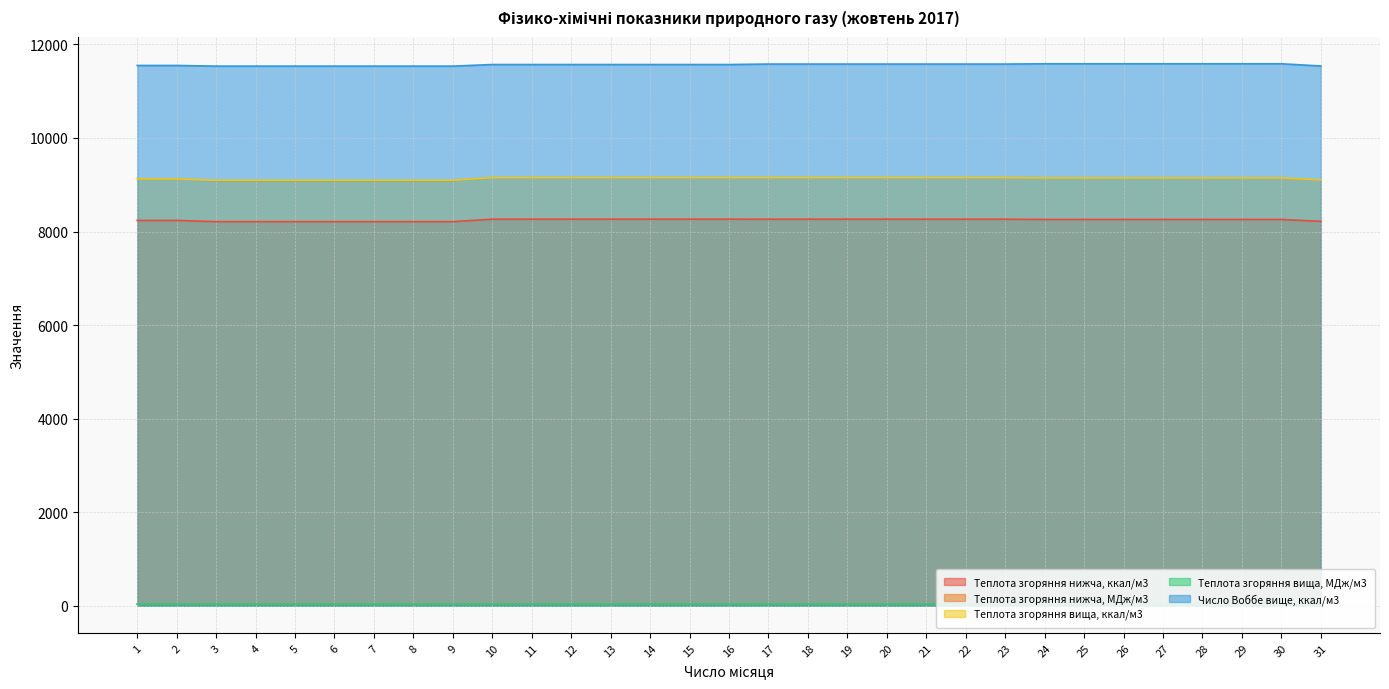

Which series has the largest range (max minus min)?

Теплота згоряння вища, ккал/м3